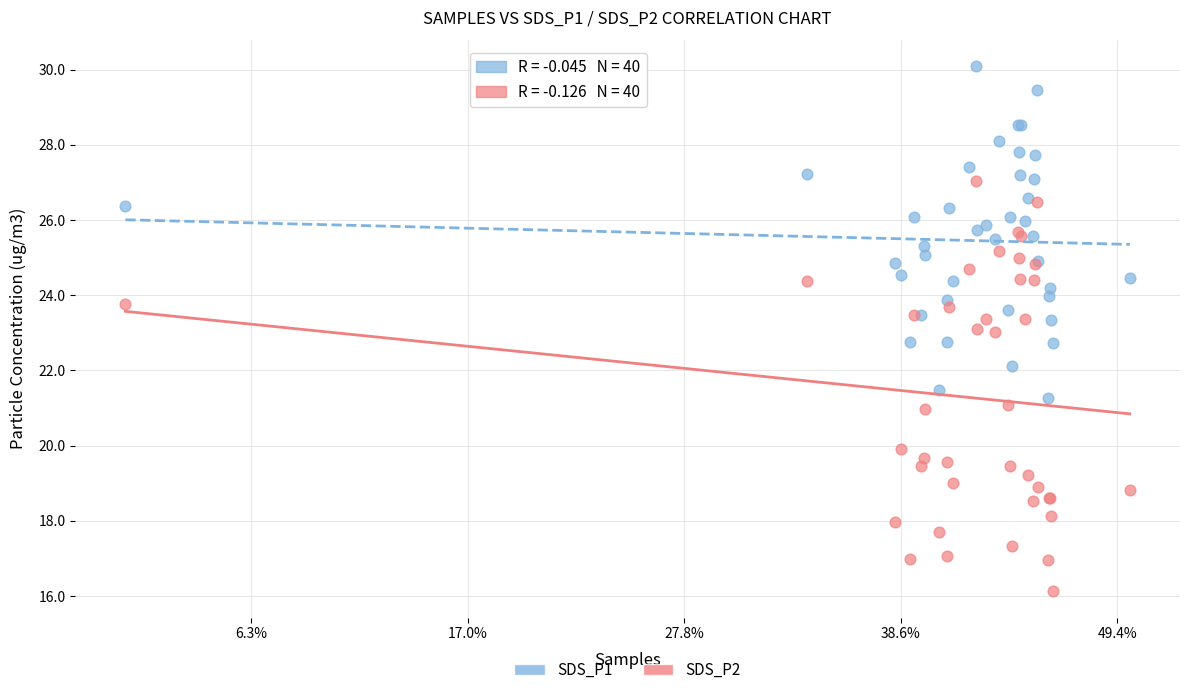

Which series has the largest Y range (max minus min)?

SDS_P2